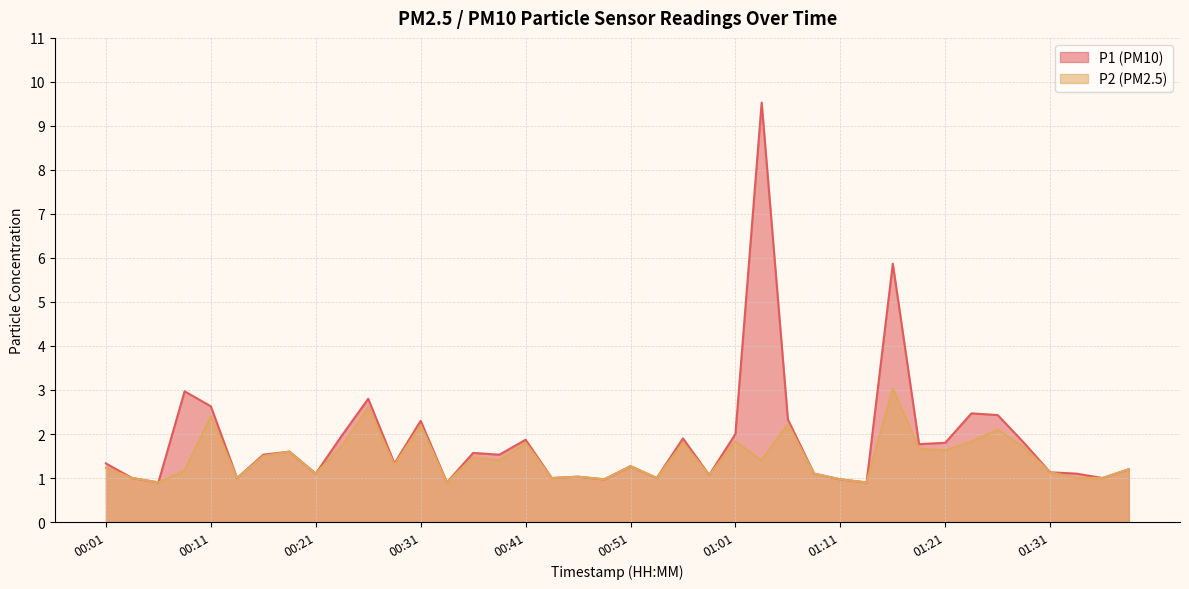

What is the total value across all series at 00:01?

2.6